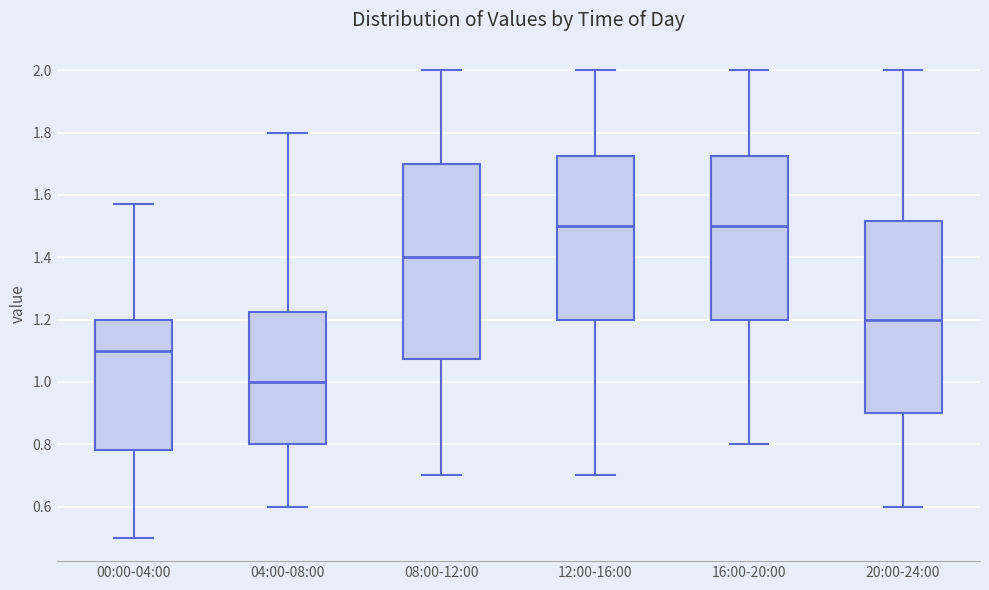

Reading left to right, transcribe this box plot: for each box, give where its median line is, the range the box spans, and where its two whiskers end, as read against the y-axis. The values are not printed on the chart, so give them approximately, as read against the axis.

00:00-04:00: median 1.10, box 0.78 to 1.20, whiskers 0.50 to 1.58
04:00-08:00: median 1.00, box 0.80 to 1.22, whiskers 0.60 to 1.80
08:00-12:00: median 1.40, box 1.08 to 1.70, whiskers 0.70 to 2.00
12:00-16:00: median 1.50, box 1.20 to 1.72, whiskers 0.70 to 2.00
16:00-20:00: median 1.50, box 1.20 to 1.72, whiskers 0.80 to 2.00
20:00-24:00: median 1.20, box 0.90 to 1.52, whiskers 0.60 to 2.00